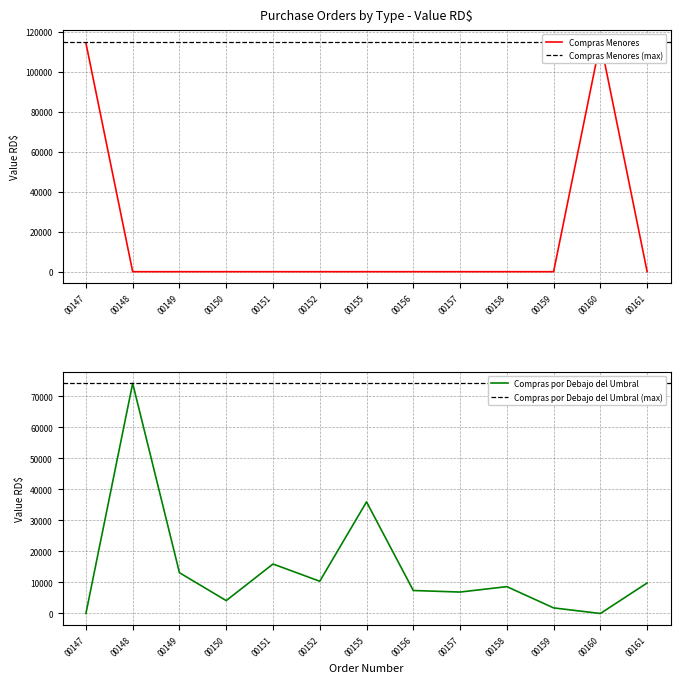

At which label does Compras por Debajo del Umbral first exceed 8650?

00148